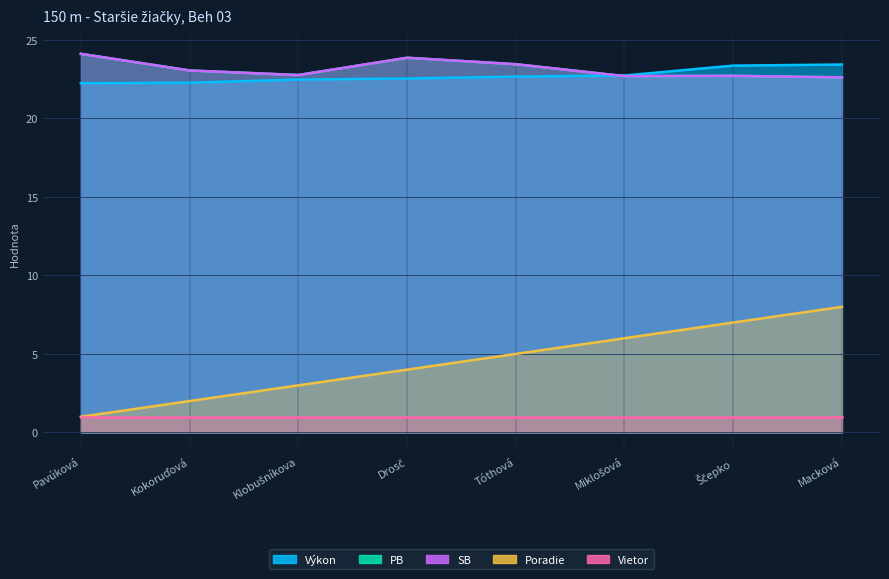

At how many categories does at least one series exceed 11?

8